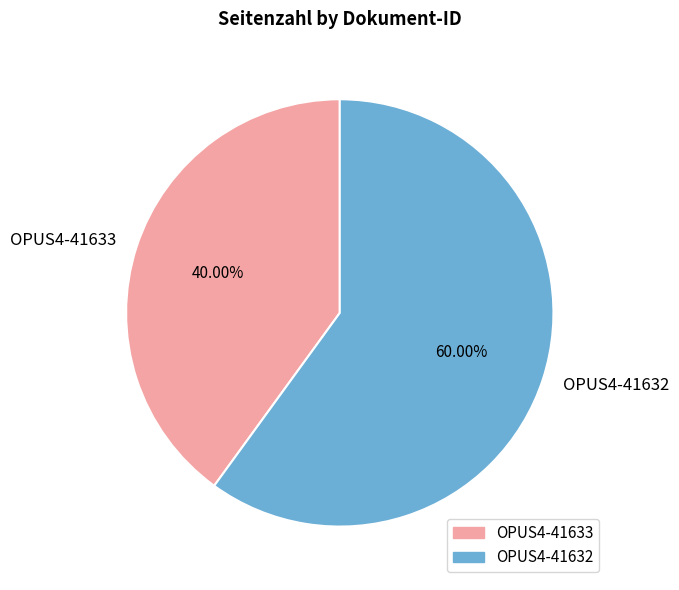

Which category has the biggest portion of the pie?

OPUS4-41632